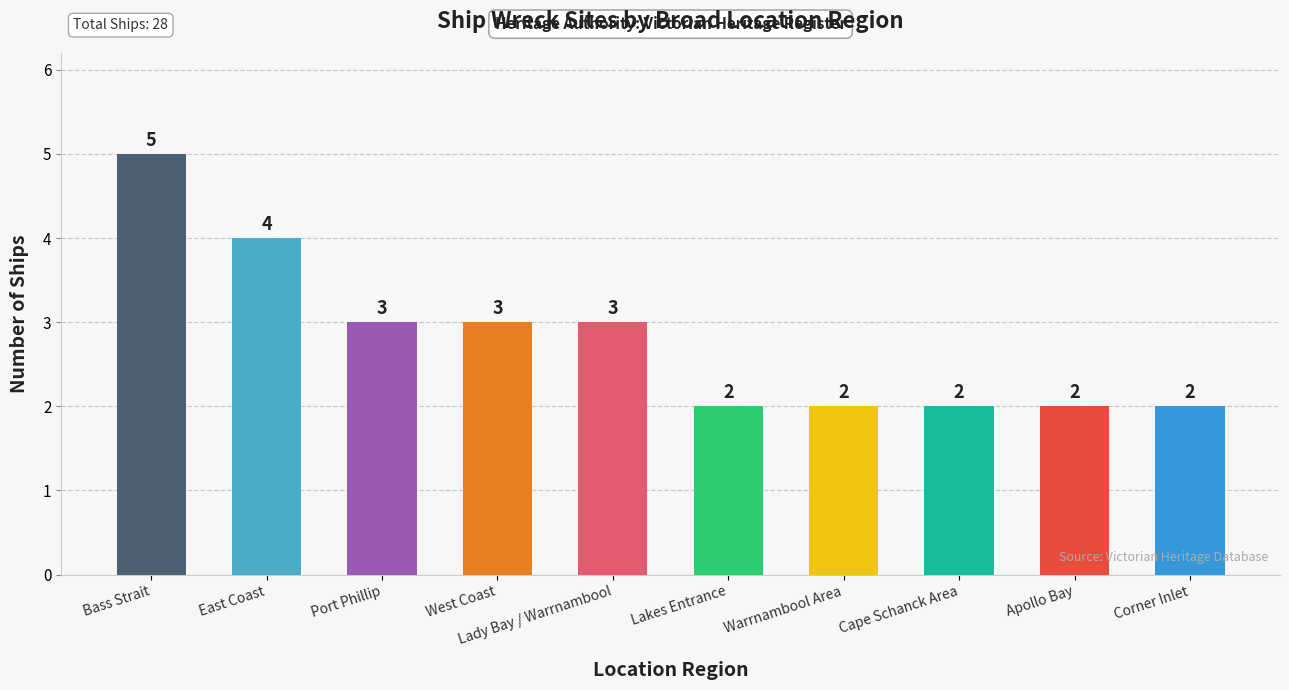

What is the difference between the maximum and minimum values?

3